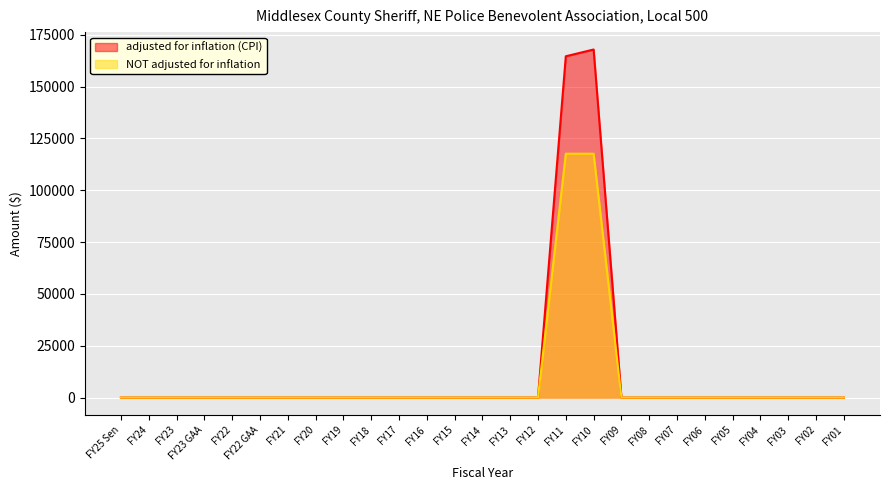

What is the maximum value for NOT adjusted for inflation?

117589